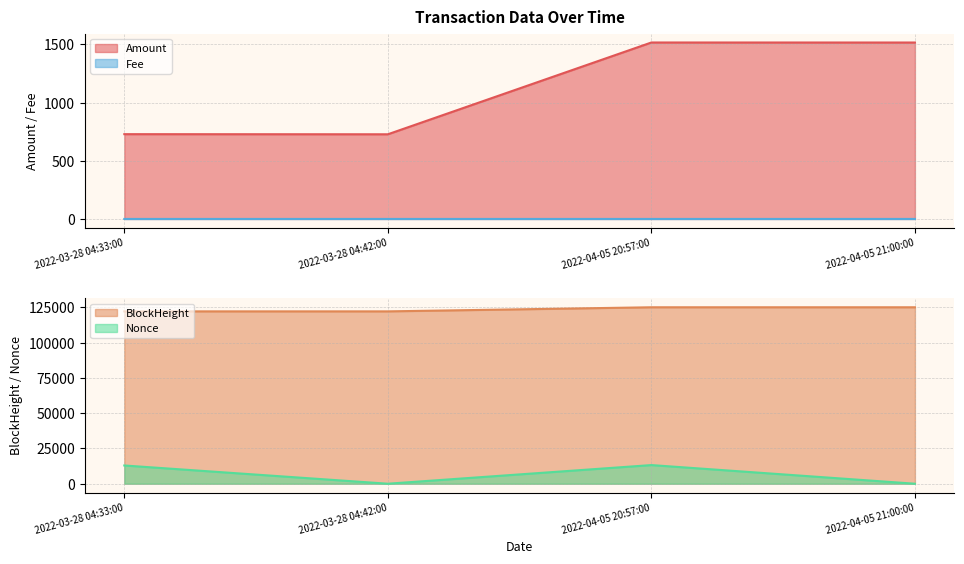

What is the sum of all Nonce values?

26145